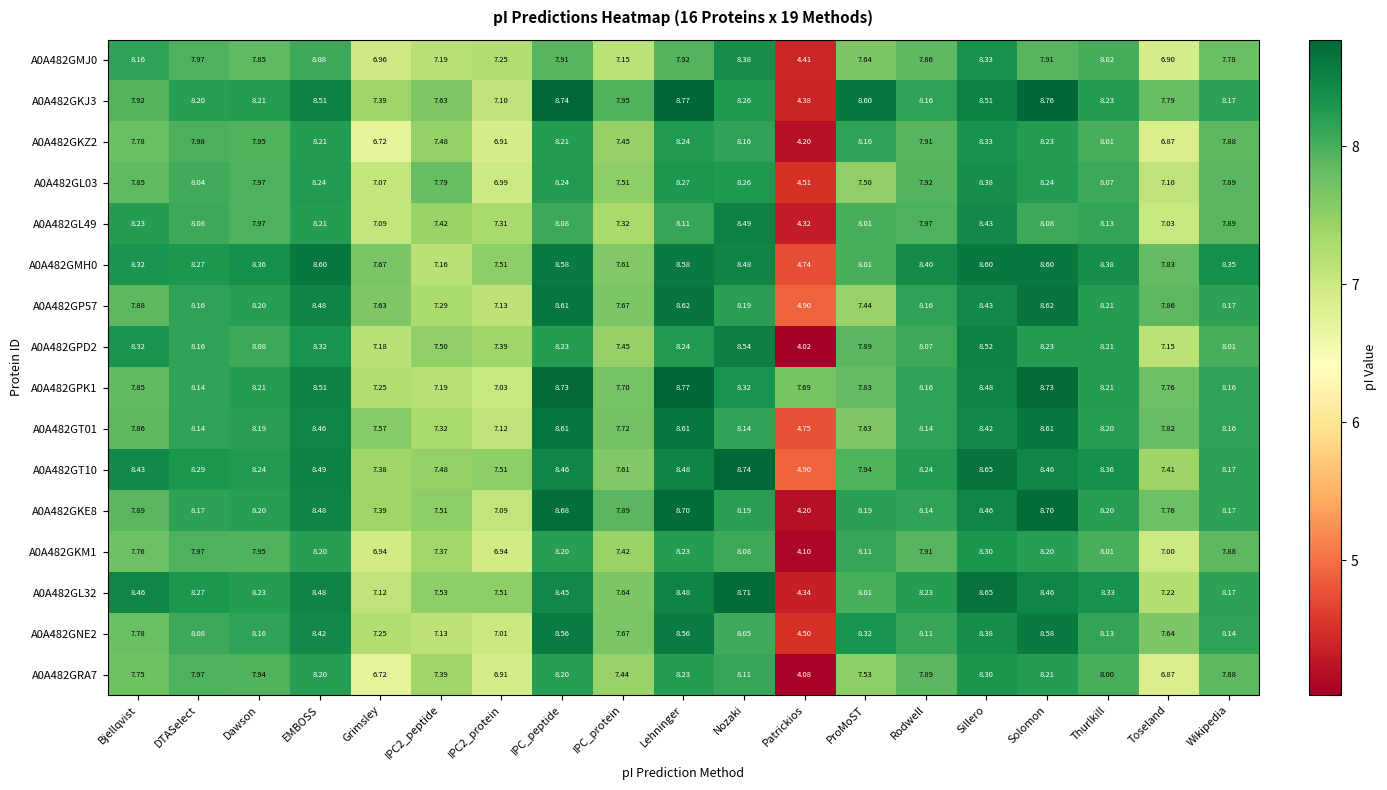

Which series has the largest total across all categories?

A0A482GPK1